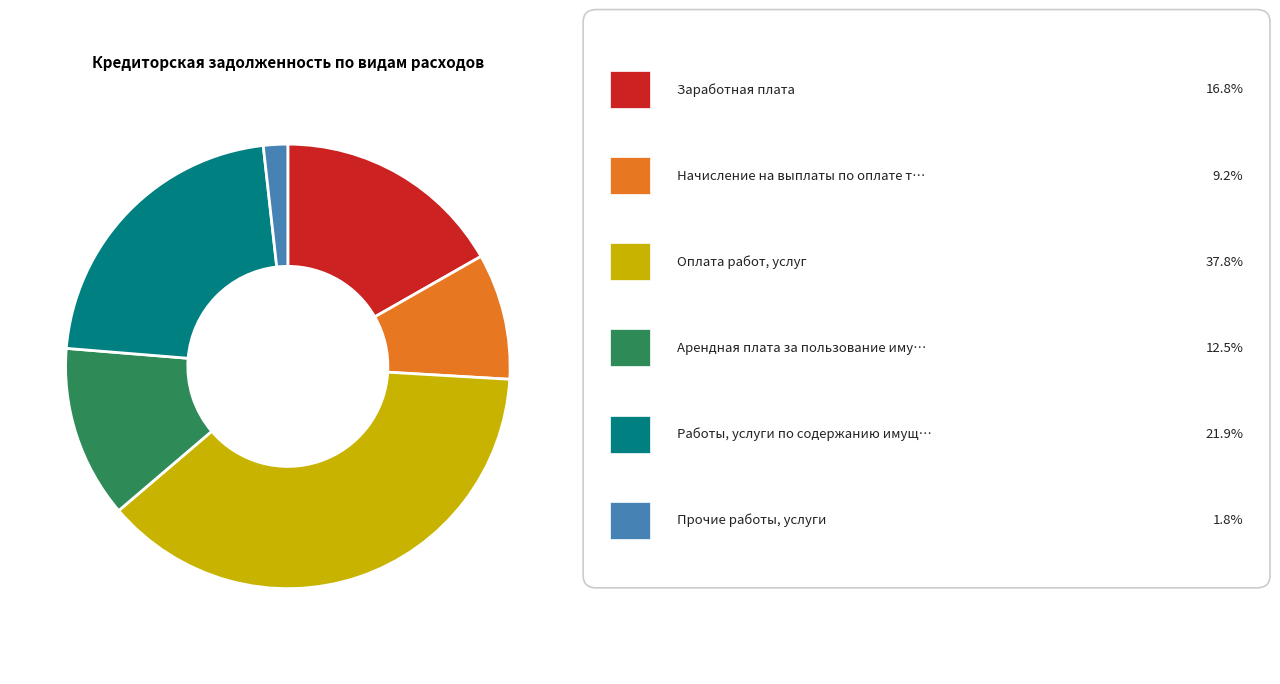

Count the number of slices in the pie.

6